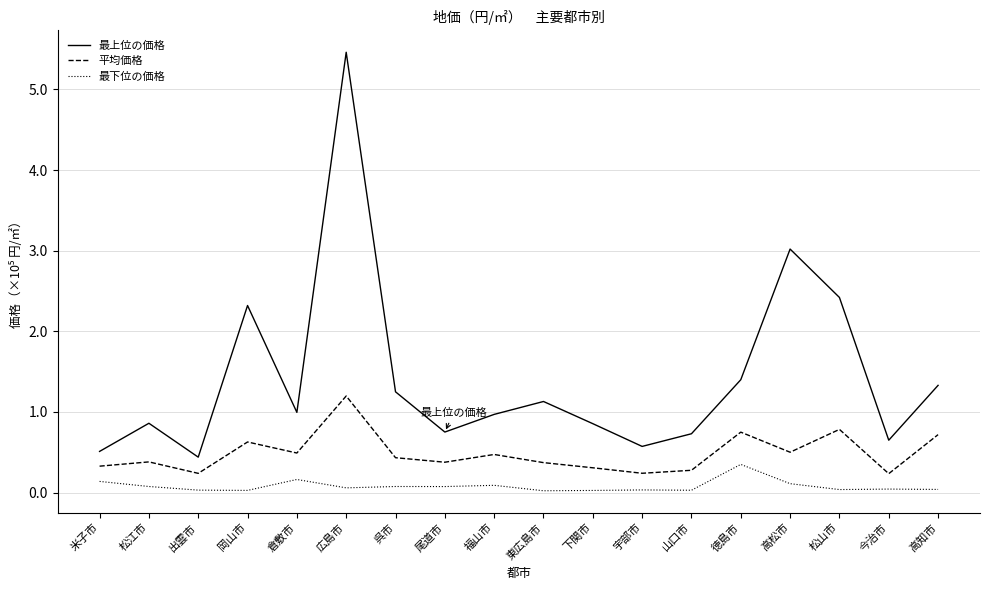

List the series in order of their peak value, lowest first.

最下位の価格, 平均価格, 最上位の価格